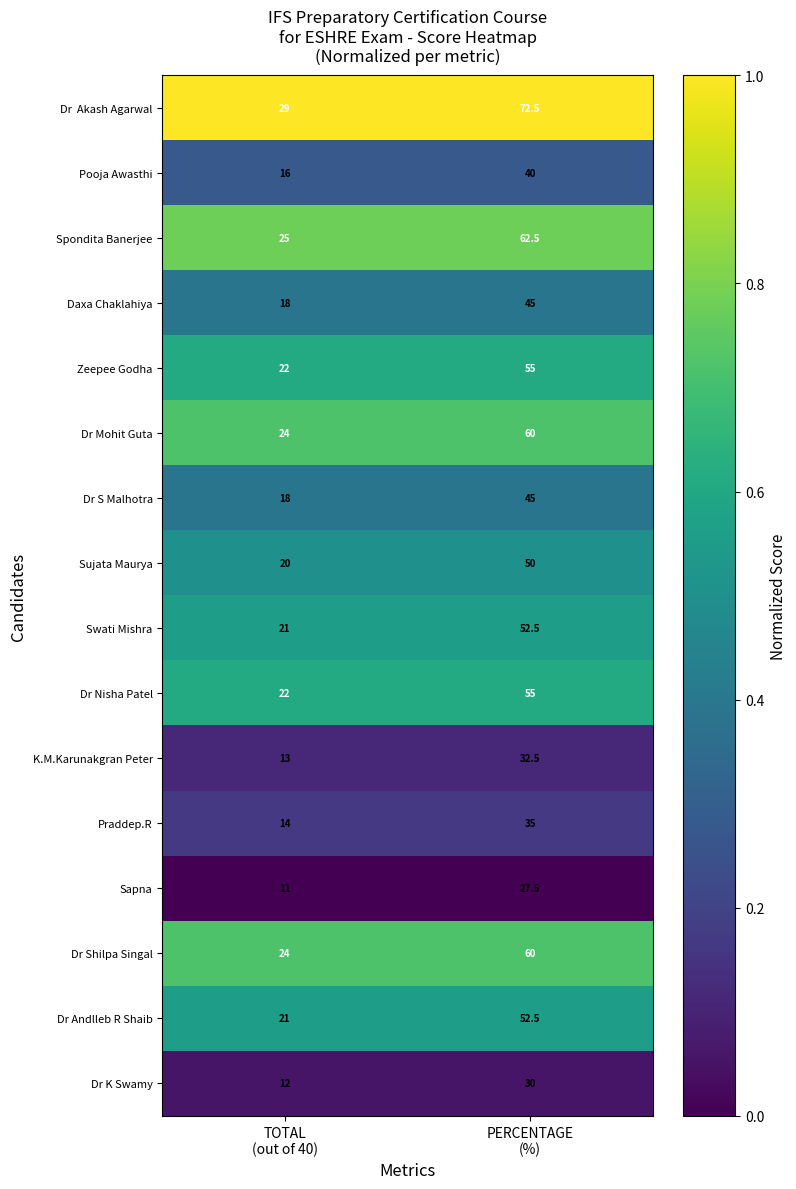

What is the average value of the Dr Mohit Guta series?

42.0